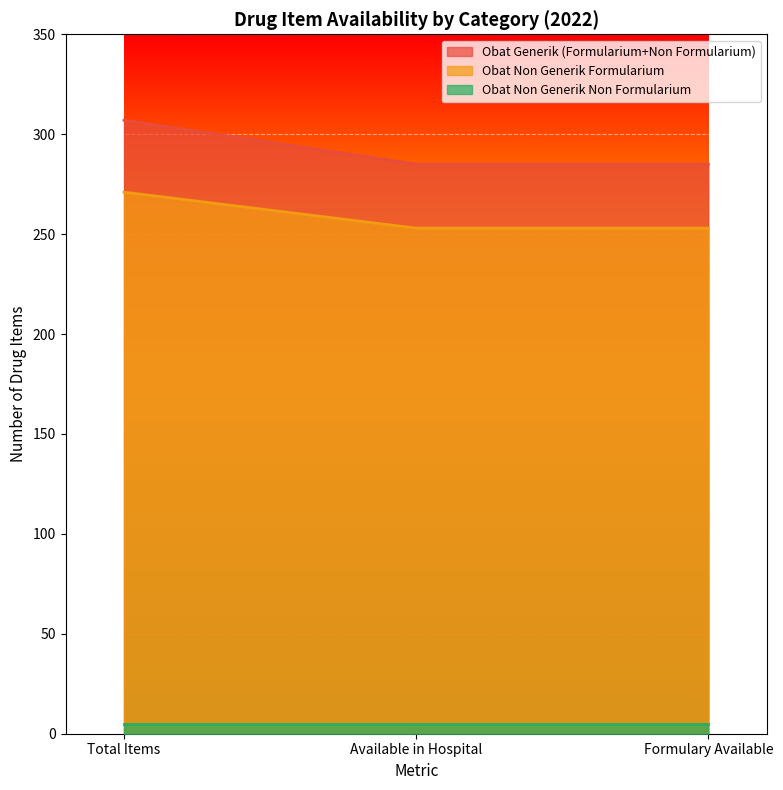

Between Total Items and Formulary Available, which series saw the biggest shift?

Obat Generik (Formularium+Non Formularium)